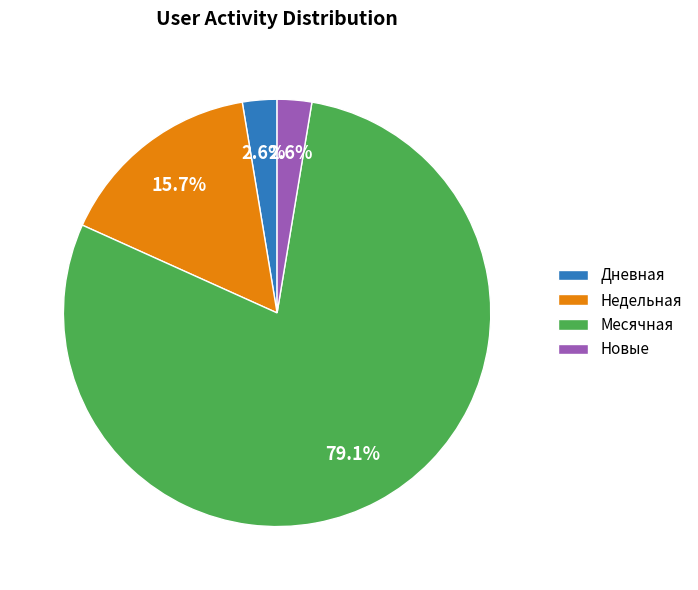

Which has a higher value, Недельная or Новые?

Недельная